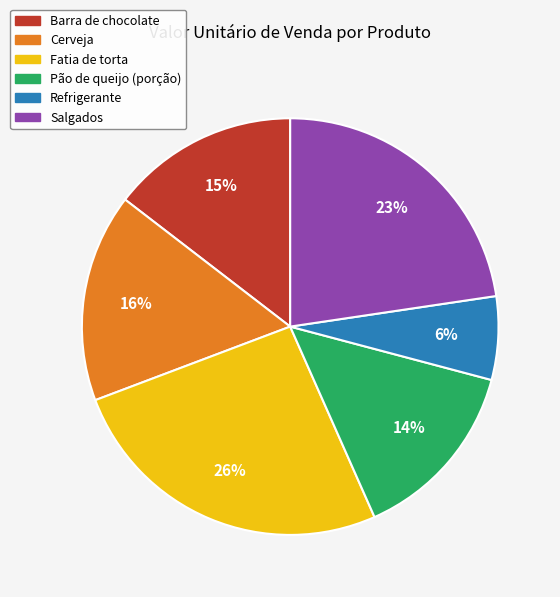

The Barra de chocolate slice represents 5% of the pie. True or false?

False